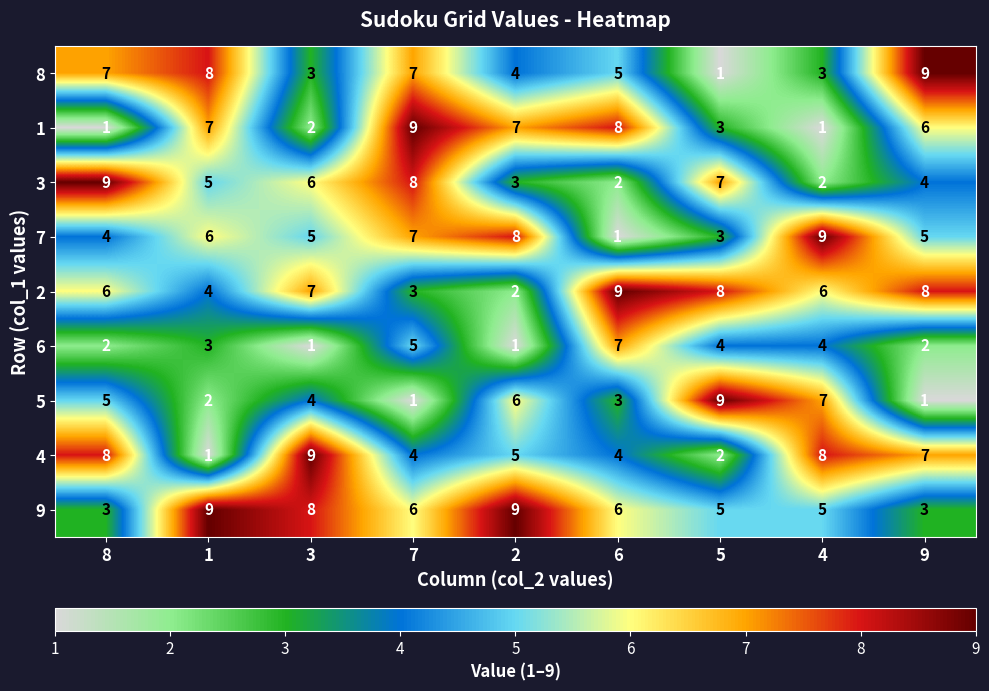

How many data points does each series have?

9